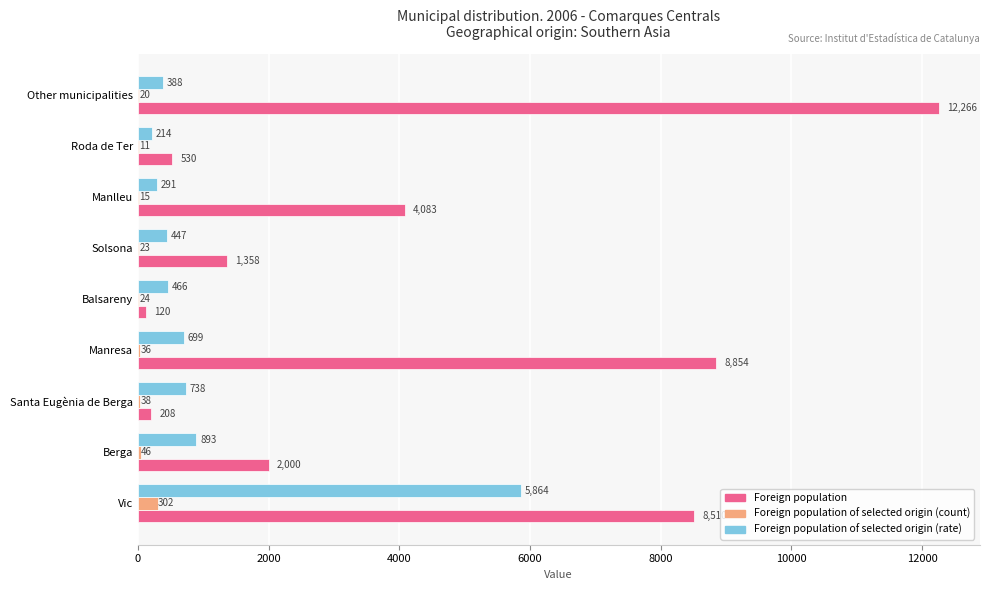

What are all the series names shown in the legend?

Foreign population, Foreign population of selected origin (count), Foreign population of selected origin (rate)